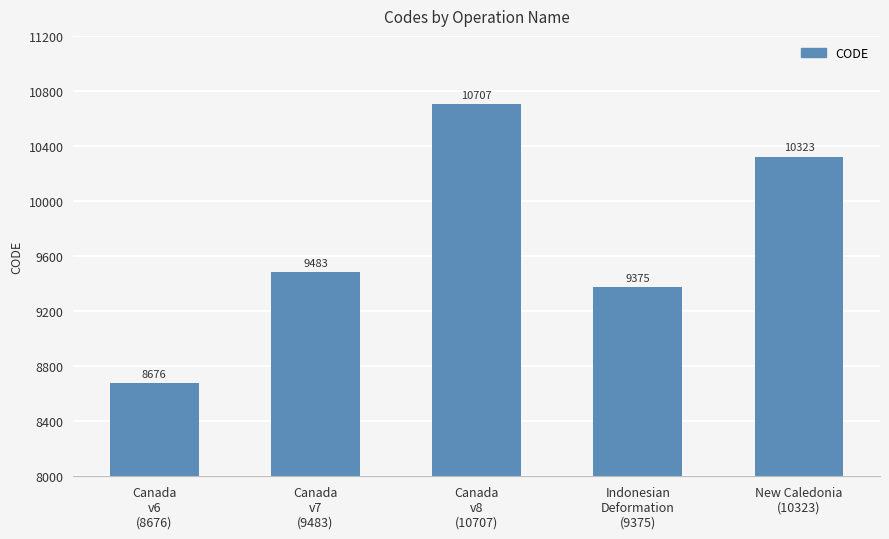

List the labels in order of value, largest first.

Canada
v8
(10707), New Caledonia
(10323), Canada
v7
(9483), Indonesian
Deformation
(9375), Canada
v6
(8676)